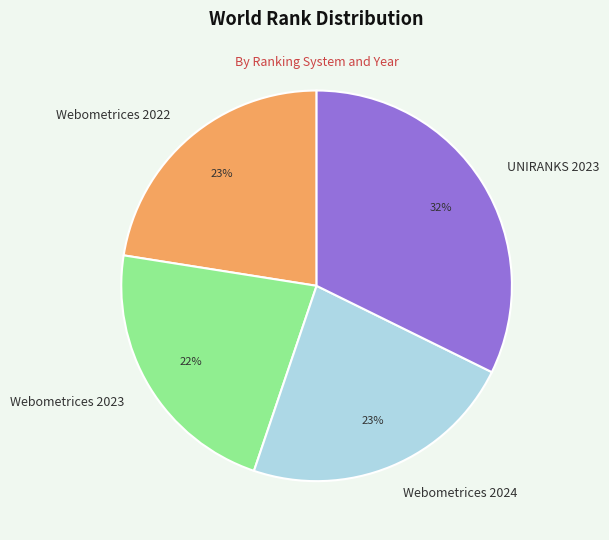

Does Webometrices 2022 represent more than half of the total?

No